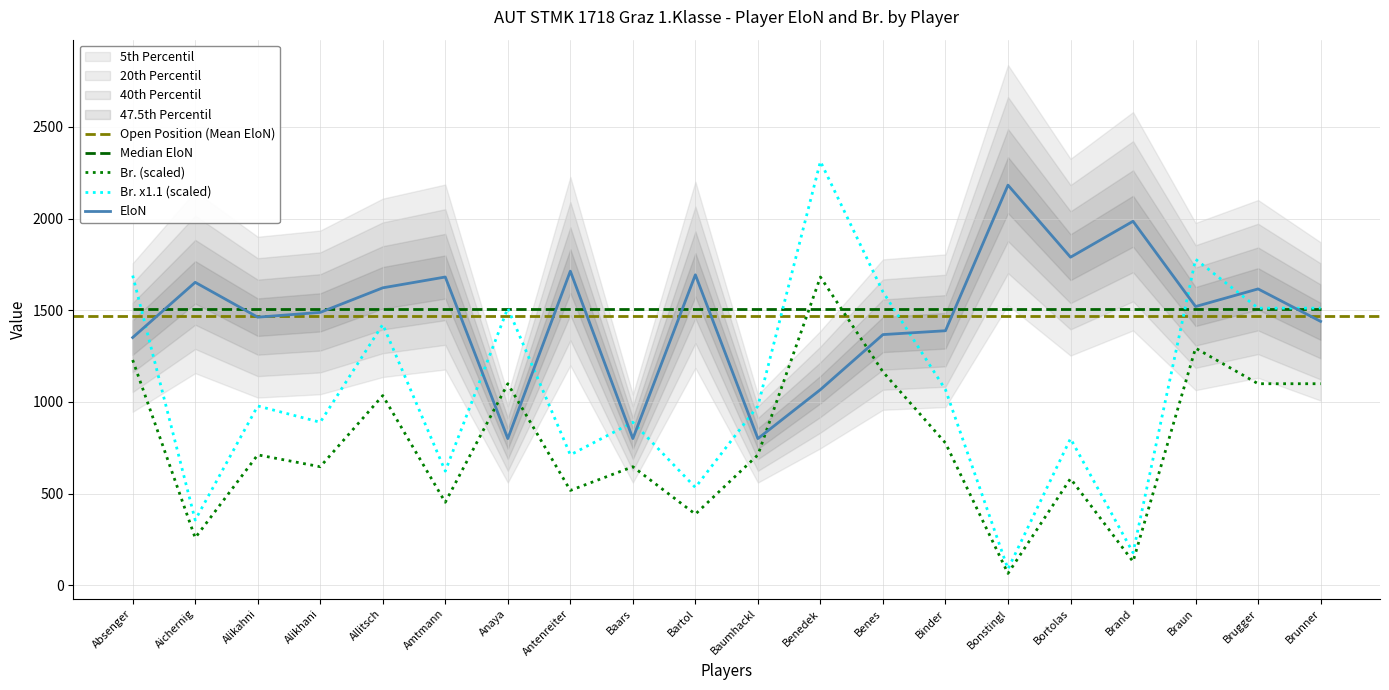

True or false: Br has a value of 646.5 at Alikhani.

True